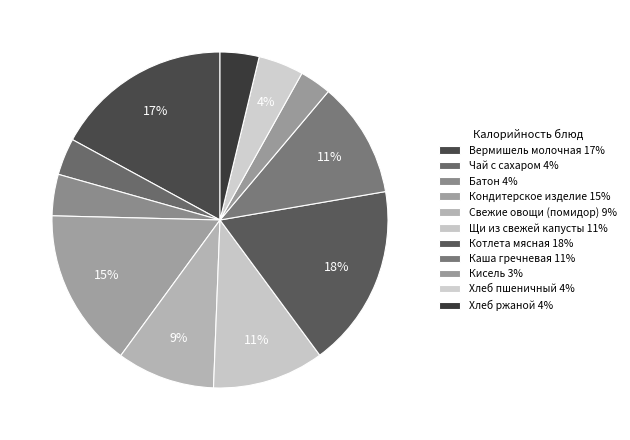

To the nearest percent, what is the average slice percentage?

9%